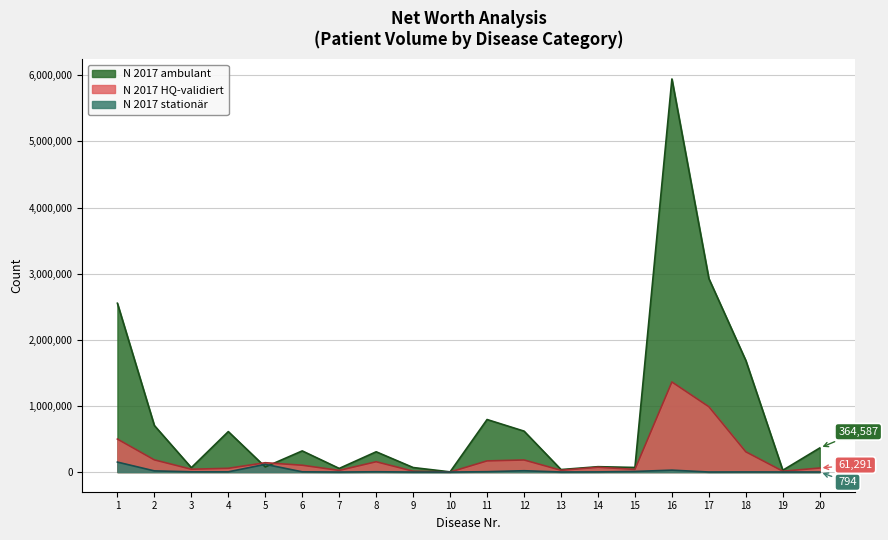

How many data points does each series have?

20